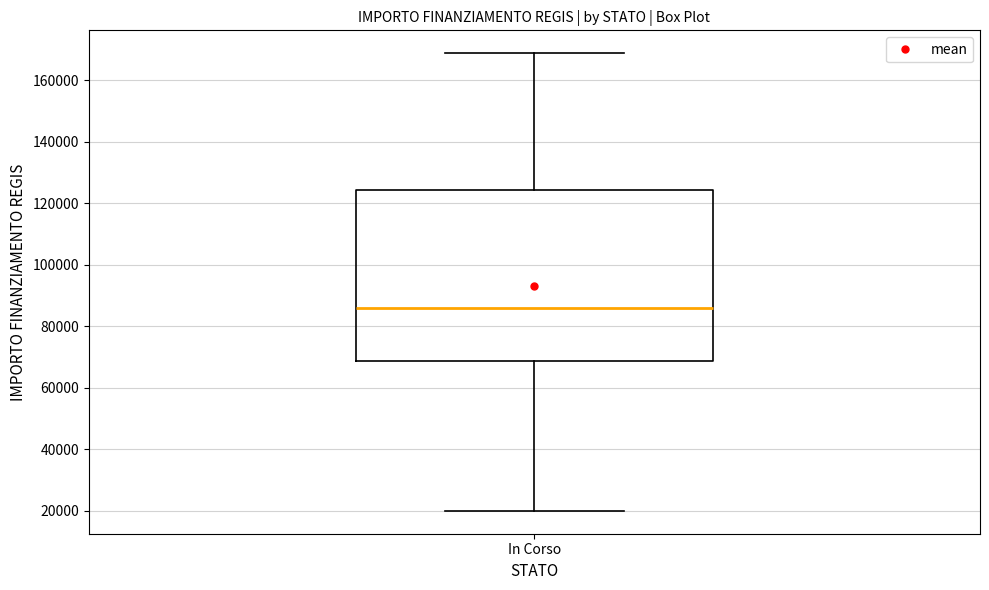

Read this box plot against the y-axis: the position of the median line, the range covered by the box, and the ends of both whiskers. The values are not printed on the chart, so give them approximately, as read against the axis.

median 86000, box 68000 to 124000, whiskers 20000 to 168000